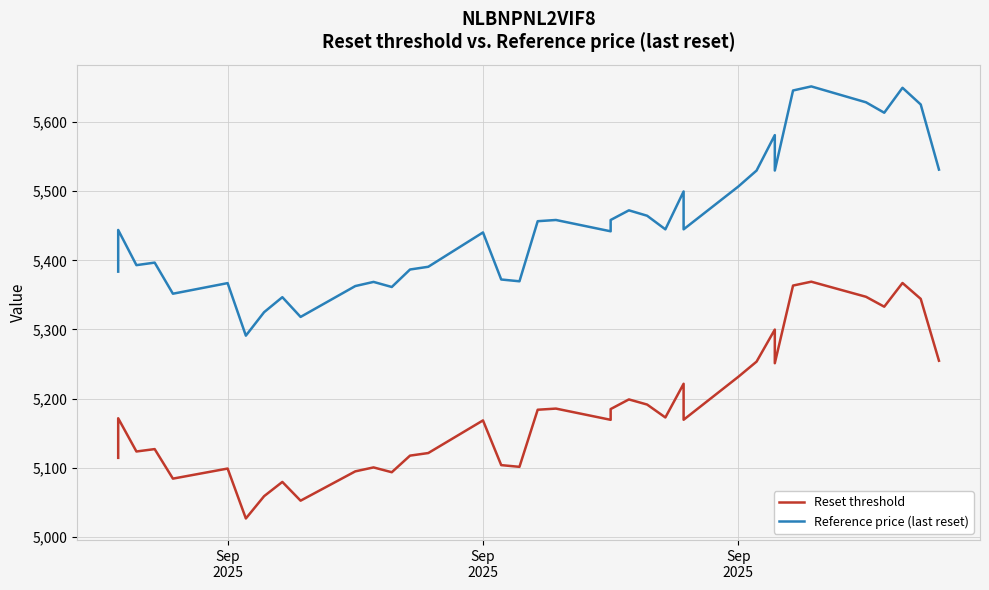

What is the sum of all Reference price (last reset) values?

212747.0